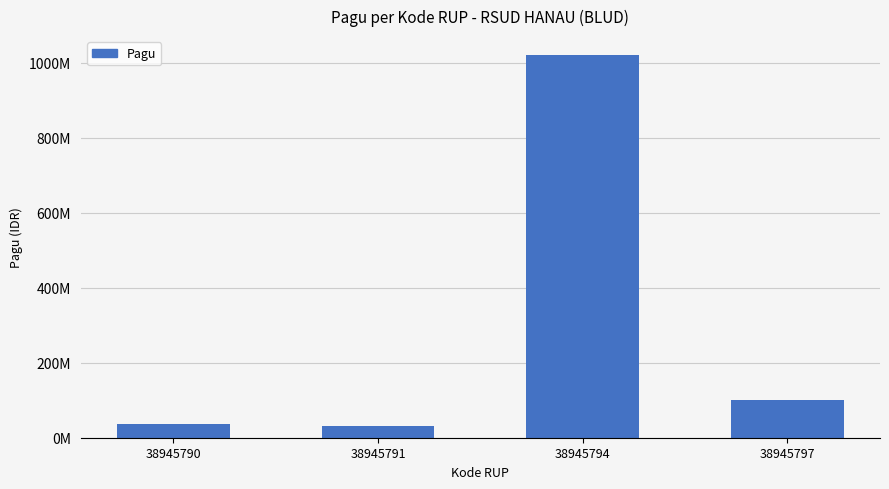

Are the bars horizontal?

No